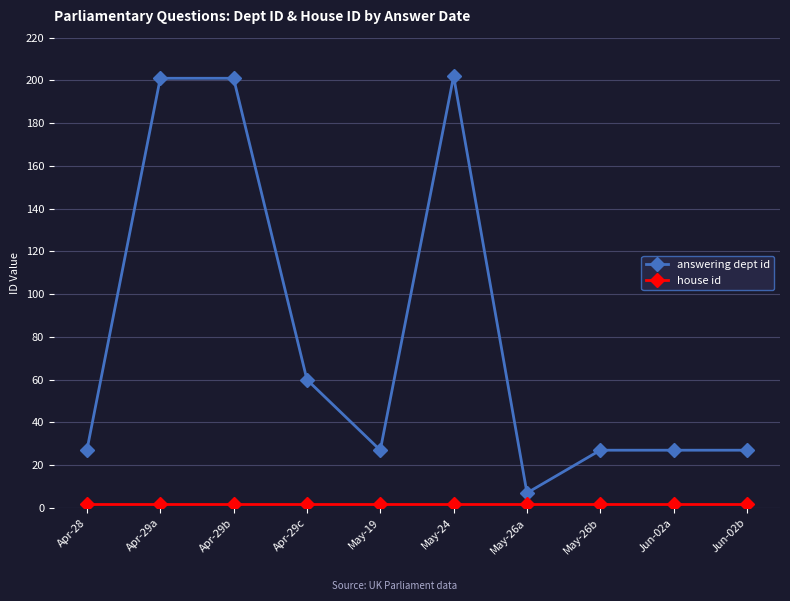

How many lines are shown in the chart?

2